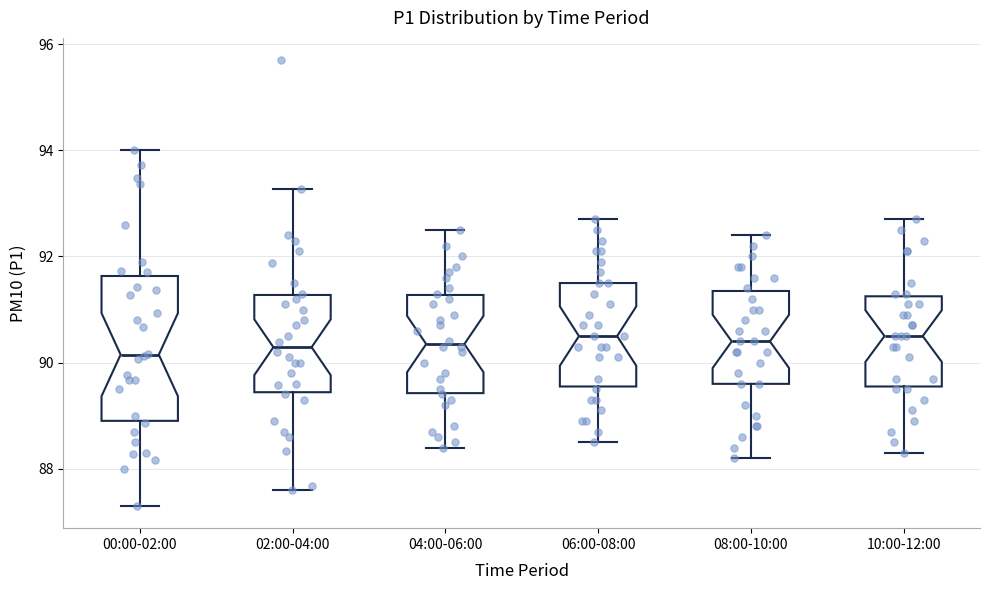

Reading left to right, transcribe this box plot: for each box, give where its median line is, the range the box spans, and where its two whiskers end, as read against the y-axis. The values are not printed on the chart, so give them approximately, as read against the axis.

00:00-02:00: median 90.2, box 89.0 to 91.6, whiskers 87.4 to 94.0
02:00-04:00: median 90.2, box 89.4 to 91.2, whiskers 87.6 to 93.2
04:00-06:00: median 90.4, box 89.4 to 91.2, whiskers 88.4 to 92.6
06:00-08:00: median 90.6, box 89.6 to 91.6, whiskers 88.6 to 92.8
08:00-10:00: median 90.4, box 89.6 to 91.4, whiskers 88.2 to 92.4
10:00-12:00: median 90.6, box 89.6 to 91.2, whiskers 88.4 to 92.8